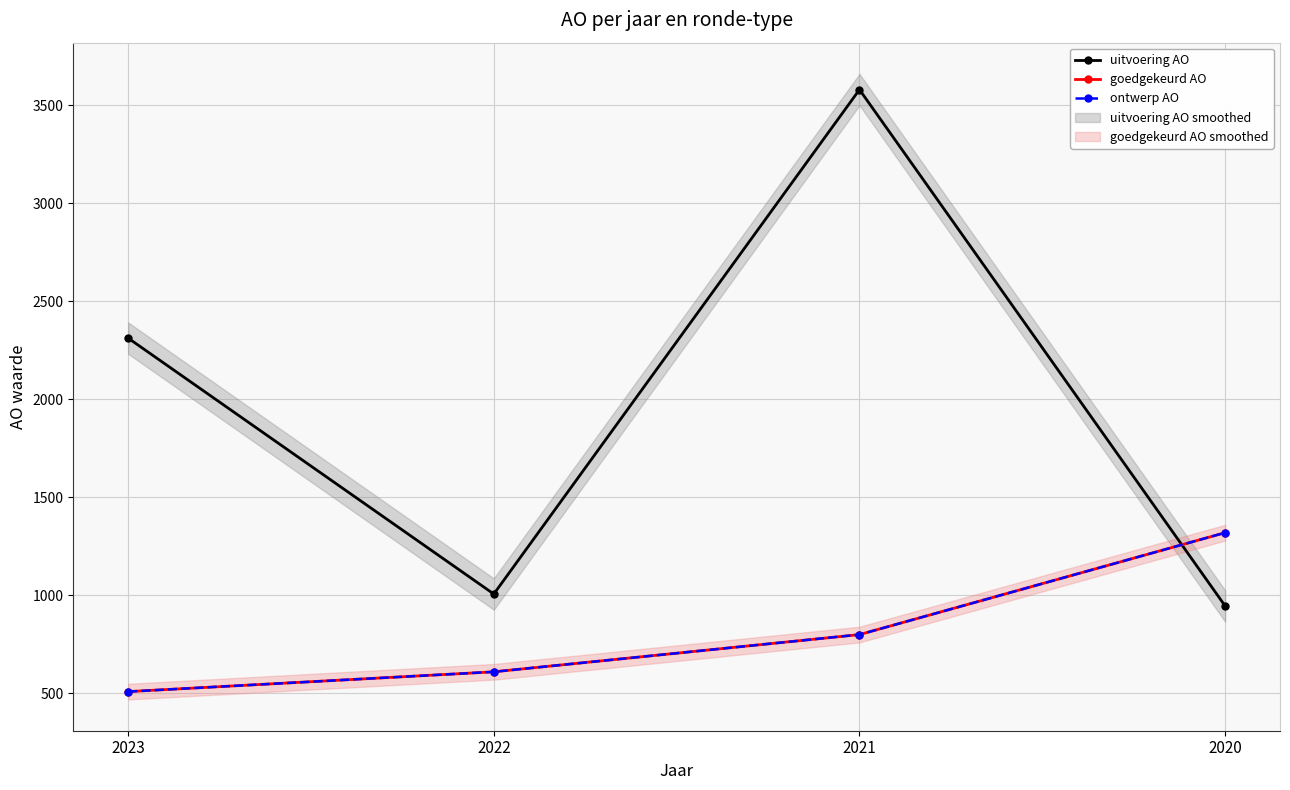

Count the ontwerp AO values in the range 610 to 1320.

3